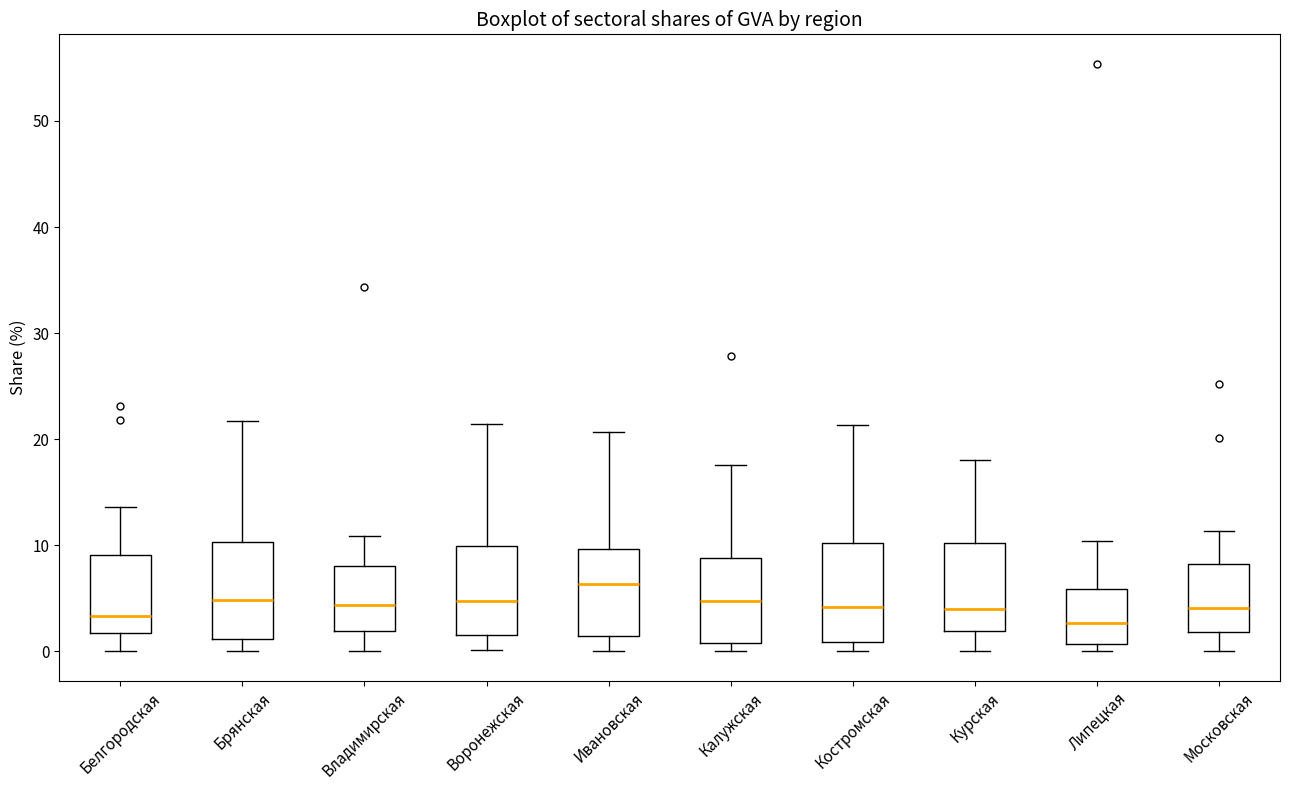

Reading left to right, transcribe this box plot: for each box, give where its median line is, the range the box spans, and where its two whiskers end, as read against the y-axis. The values are not printed on the chart, so give them approximately, as read against the axis.

Белгородская: median 3, box 2 to 9, whiskers 0 to 14
Брянская: median 5, box 1 to 10, whiskers 0 to 22
Владимирская: median 4, box 2 to 8, whiskers 0 to 11
Воронежская: median 5, box 2 to 10, whiskers 0 to 21
Ивановская: median 6, box 1 to 10, whiskers 0 to 21
Калужская: median 5, box 1 to 9, whiskers 0 to 18
Костромская: median 4, box 1 to 10, whiskers 0 to 21
Курская: median 4, box 2 to 10, whiskers 0 to 18
Липецкая: median 3, box 1 to 6, whiskers 0 to 10
Московская: median 4, box 2 to 8, whiskers 0 to 11